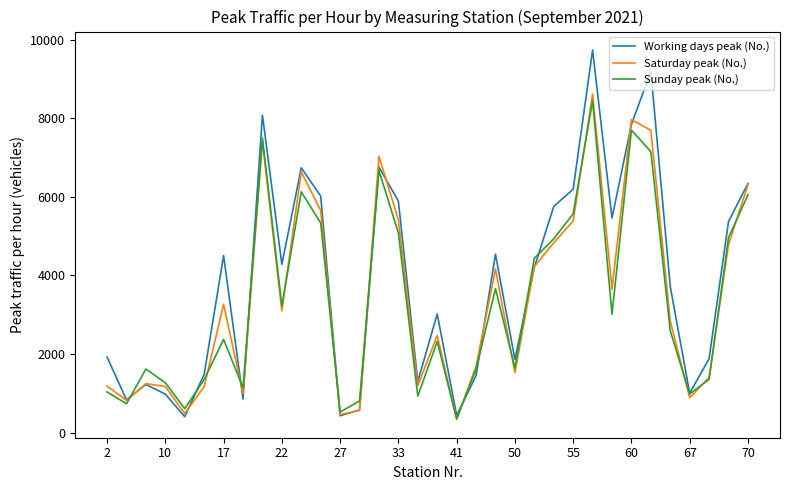

What is the greatest value displayed?

9733